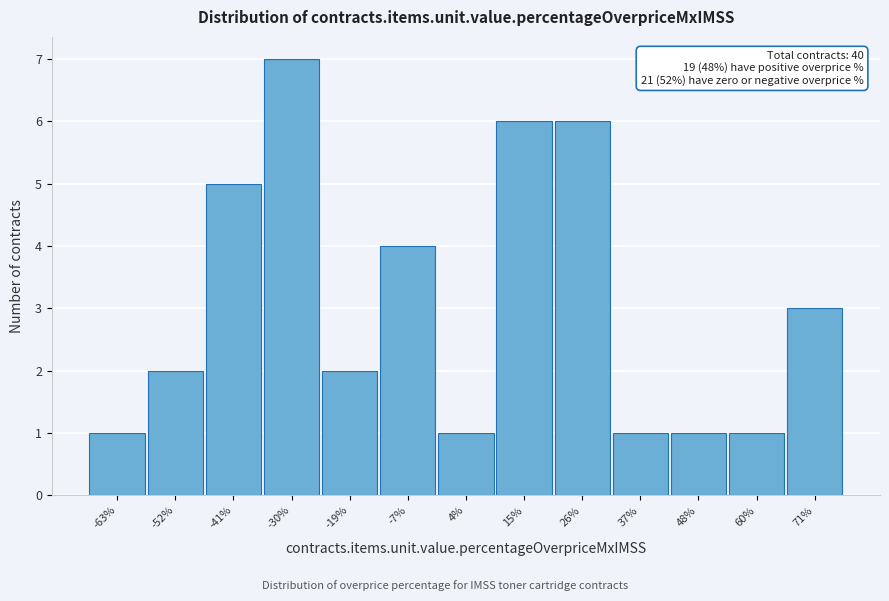

Reading right to left, what are all the values shown in this chart?

71%=3	60%=1	48%=1	37%=1	26%=6	15%=6	4%=1	-7%=4	-19%=2	-30%=7	-41%=5	-52%=2	-63%=1